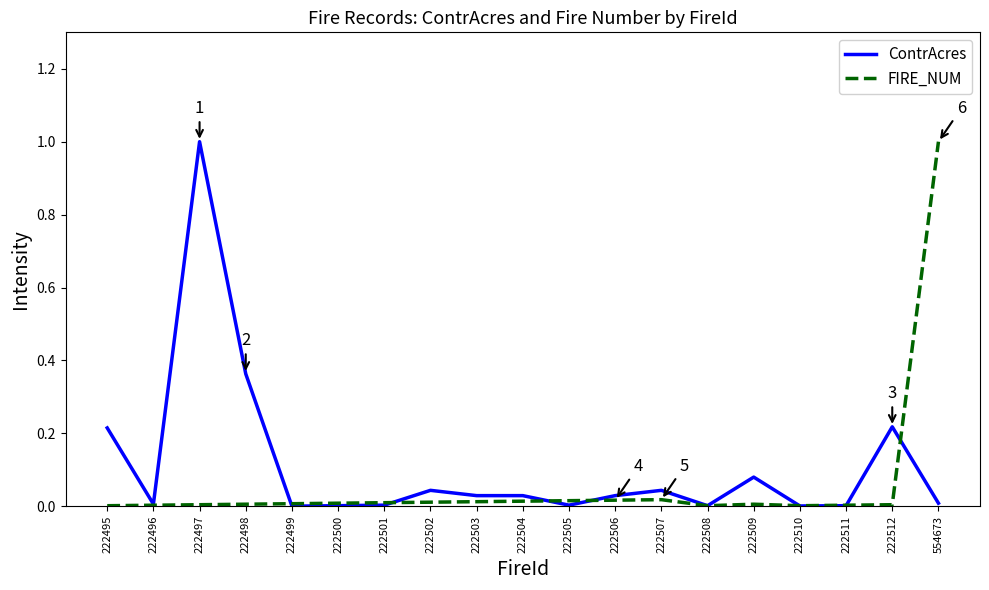

Is it true that ContrAcres equals 0.0 at 222506?

True